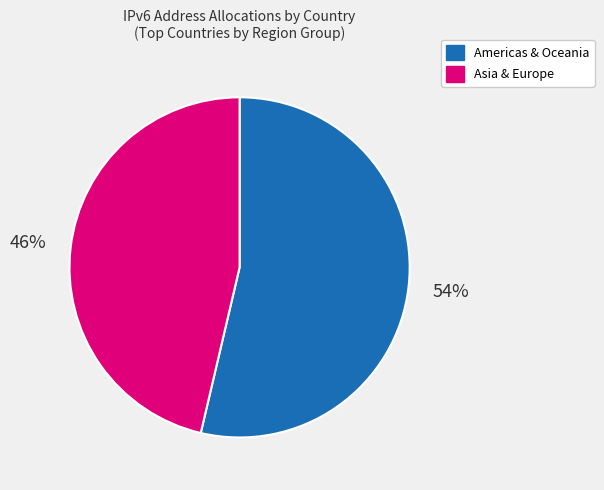

Count the number of slices in the pie.

2